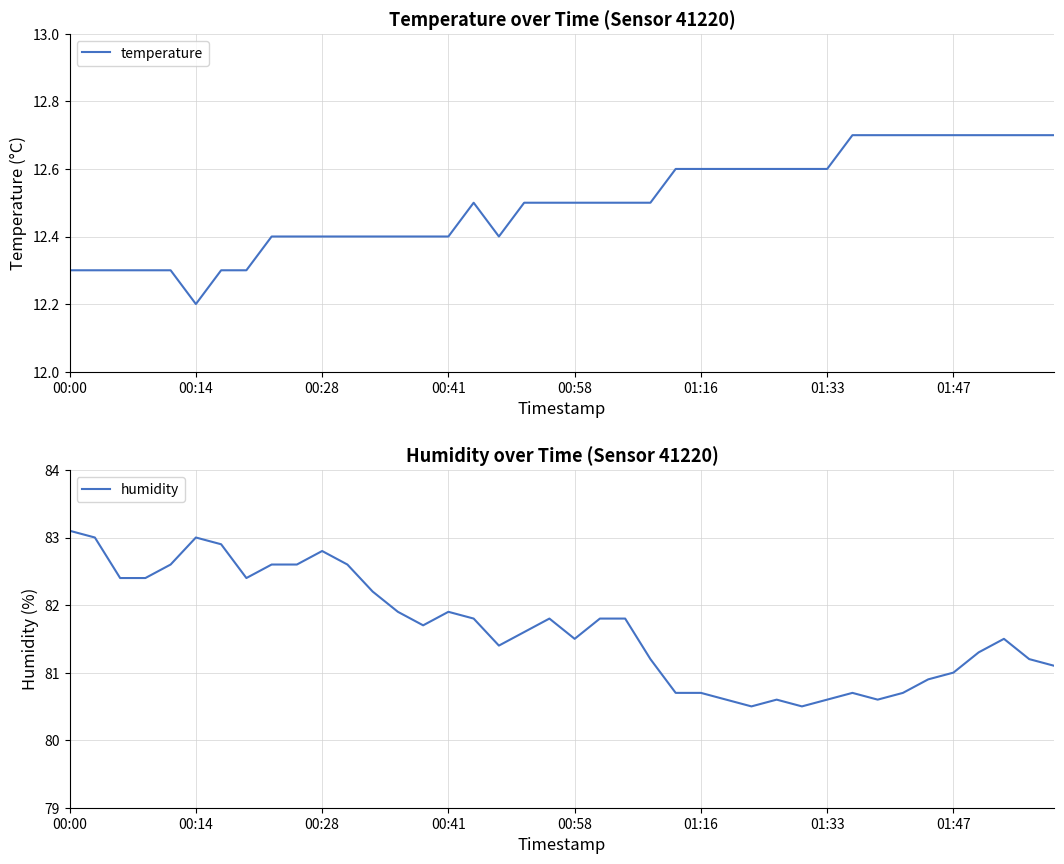

What is the minimum value for temperature?

12.2